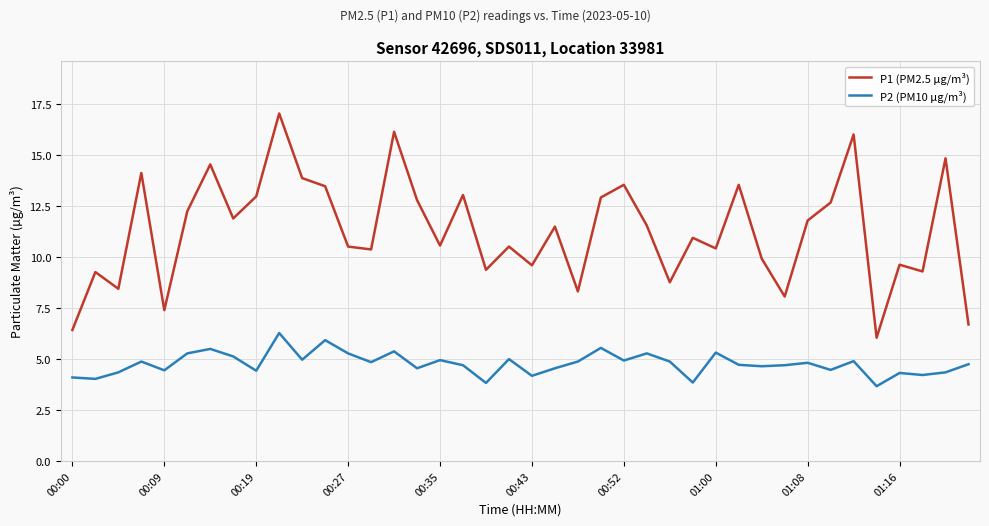

What is the difference between the maximum and minimum values in the P2 (PM10 µg/m³) series?

2.6